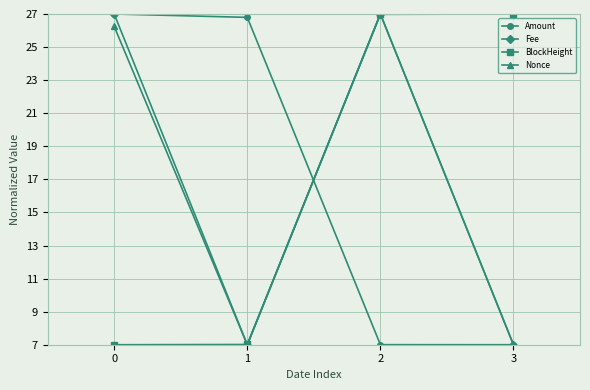

What is the minimum value for Nonce?

7.0